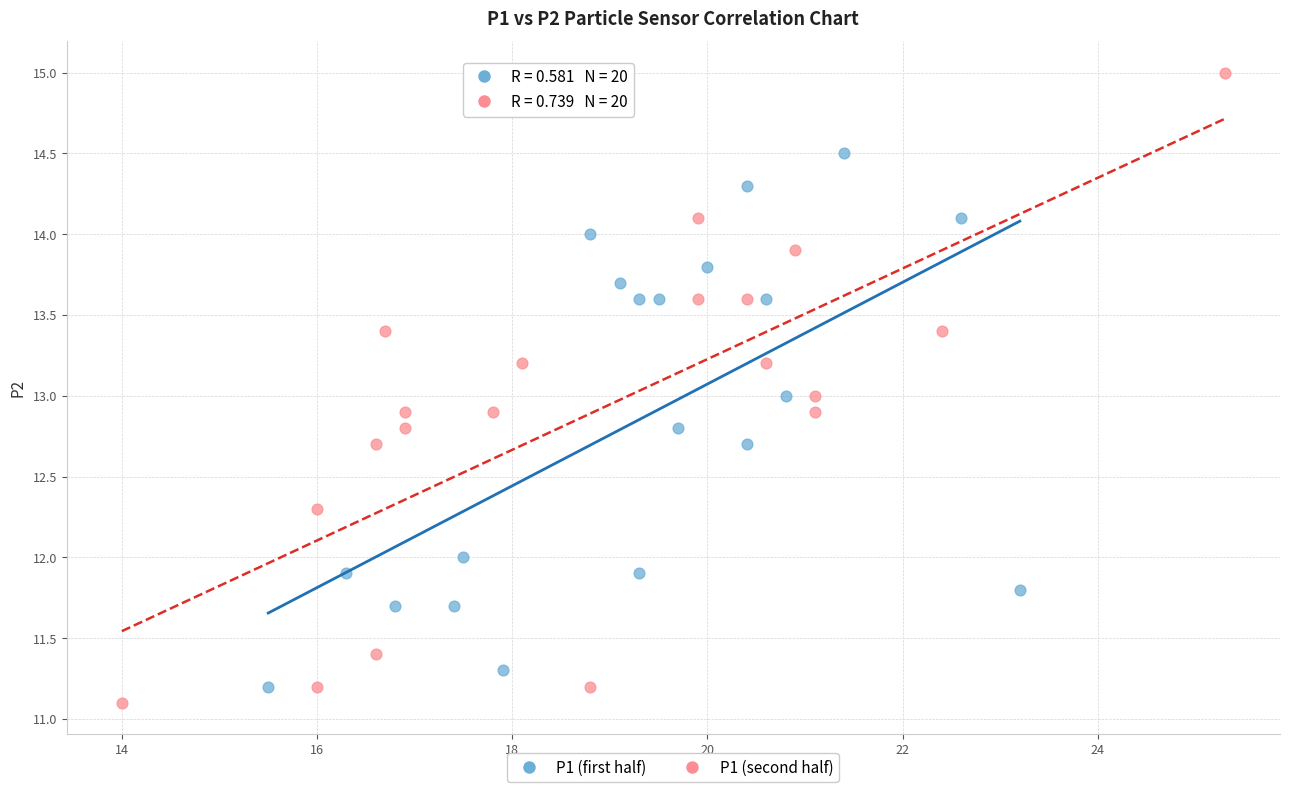

Which series has the largest Y range (max minus min)?

P1 (second half)